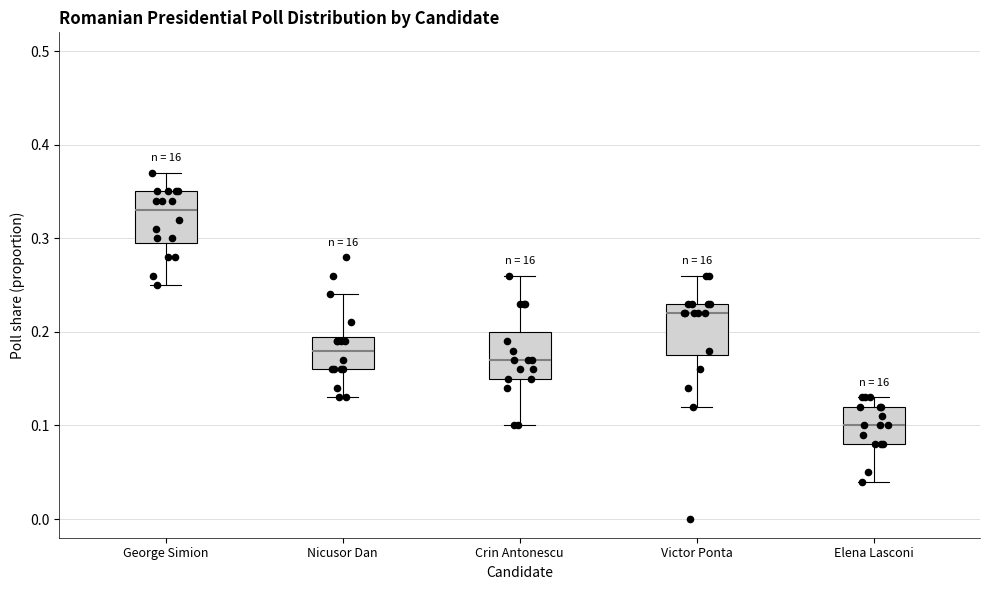

Where does the upper whisker of the box for Elena Lasconi end on the y-axis? The values are not printed on the chart, so give them approximately, as read against the axis.

0.13